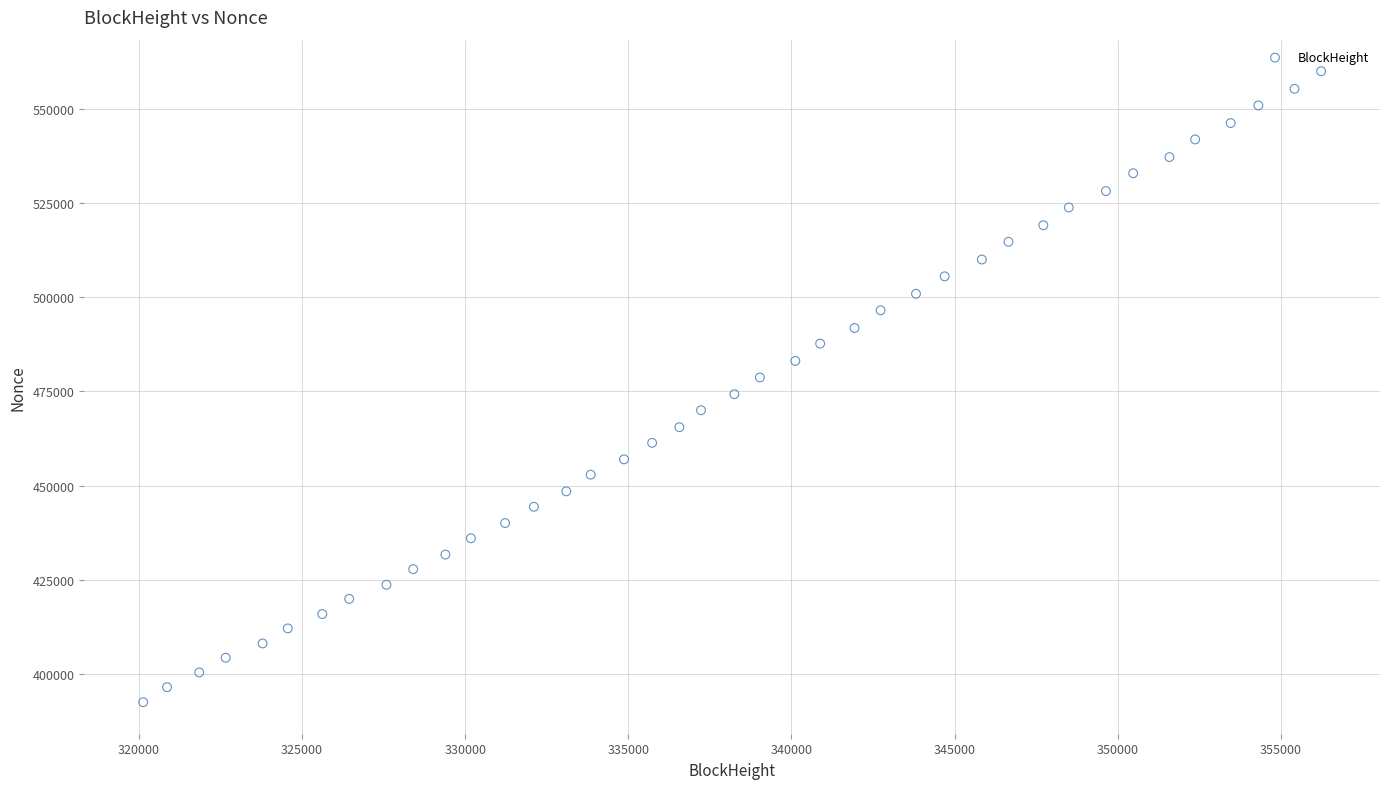

What is the range of X values (max minus min)?

36107